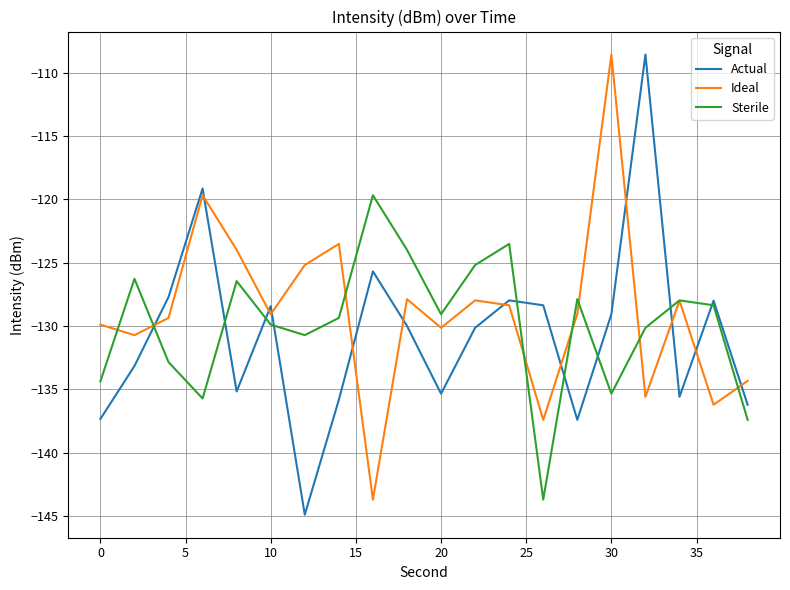

Does the chart display data point markers on the line(s)?

No